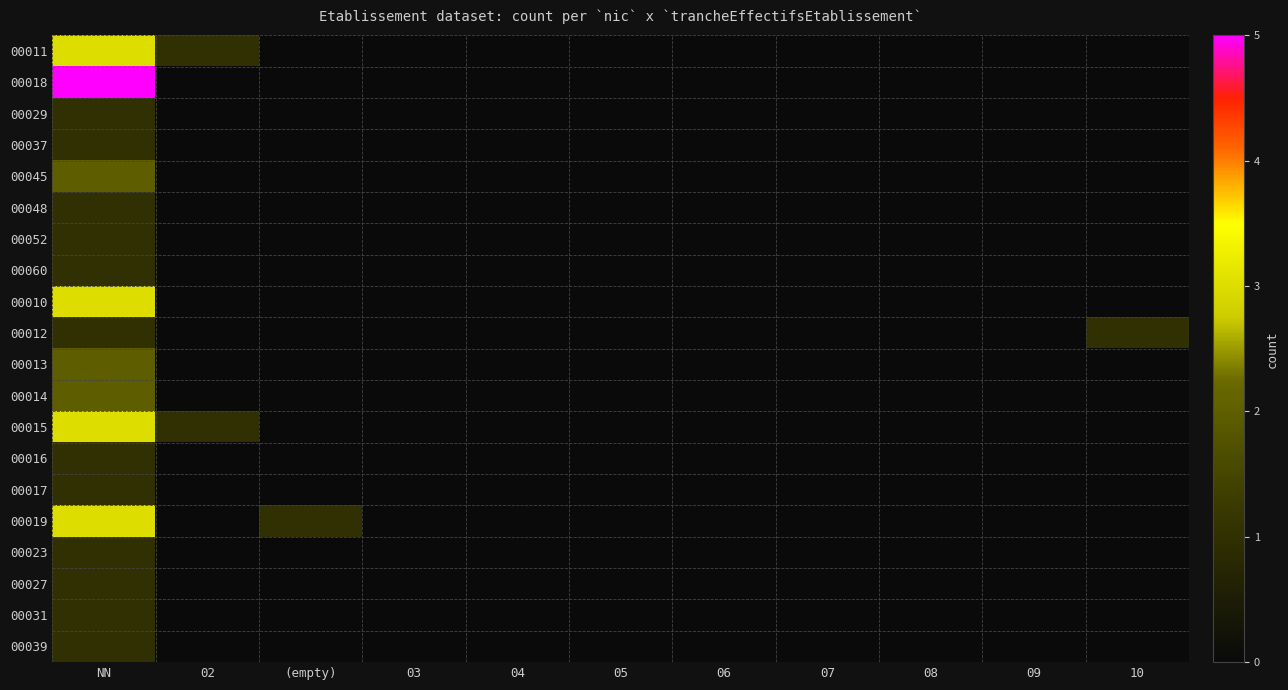

At 05, list the series in order from smallest to largest.

00011, 00018, 00029, 00037, 00045, 00048, 00052, 00060, 00010, 00012, 00013, 00014, 00015, 00016, 00017, 00019, 00023, 00027, 00031, 00039